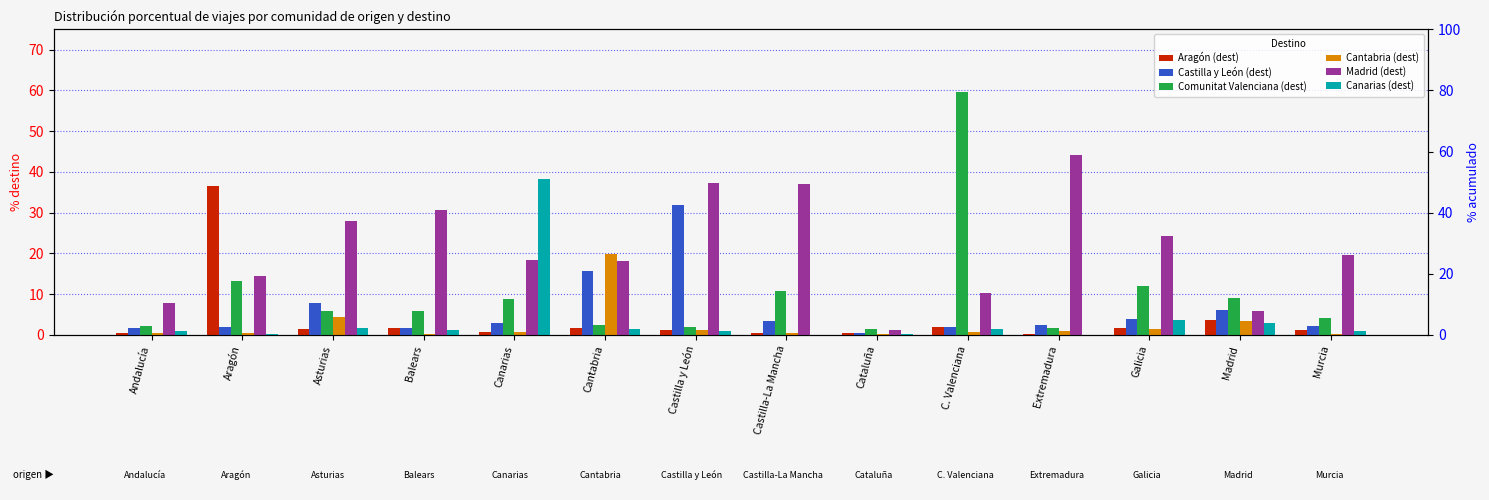

What is the value of the Castilla y León (dest) bar at the 12th from the left?

4.0